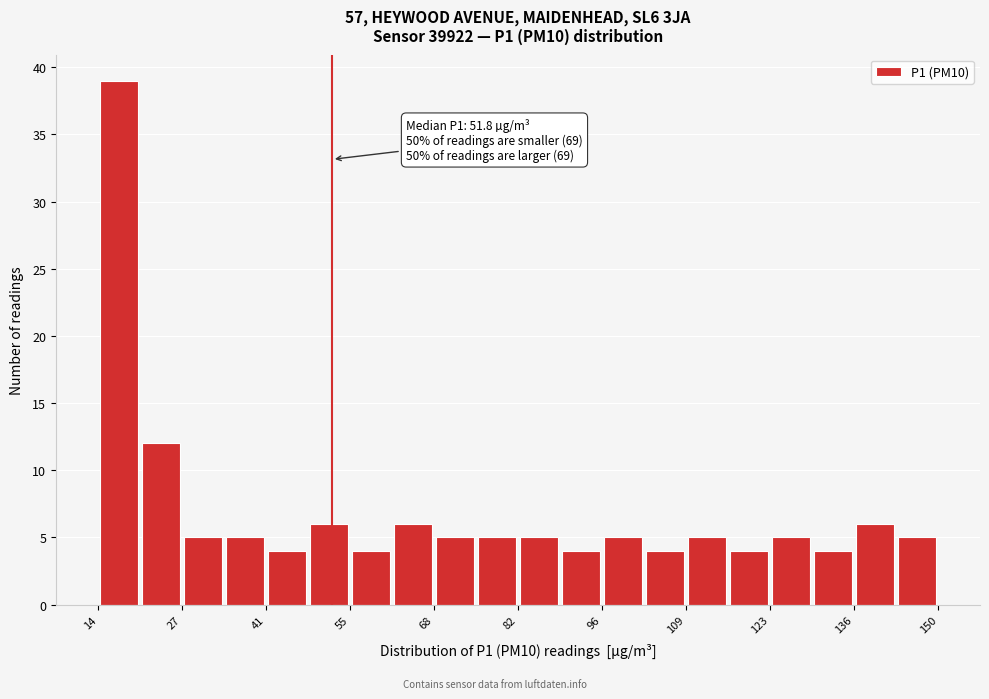

Read against the x-axis, roughly where is the centre of the tallest bar?

18